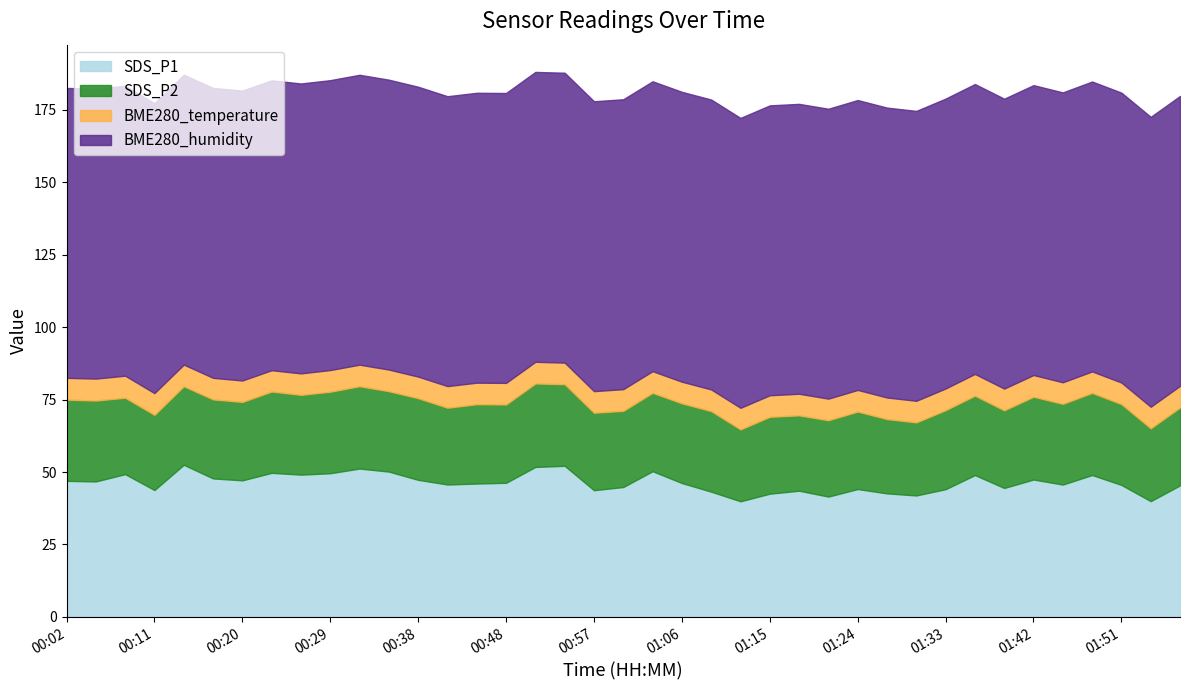

At which label is SDS_P1 closest to 46?

00:45